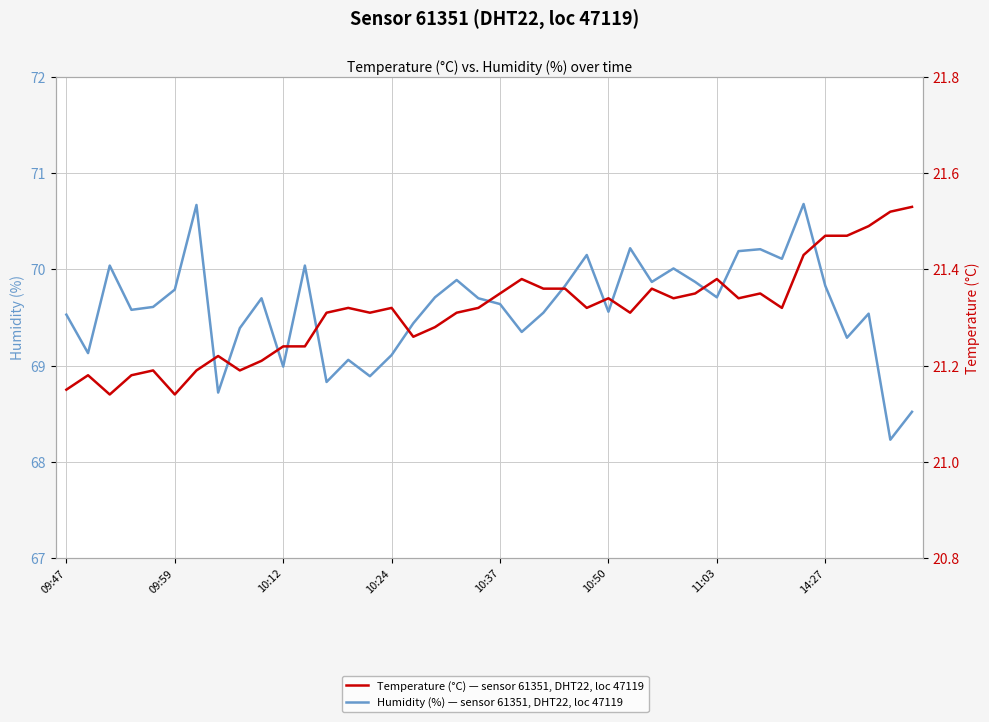

True or false: Temperature (°C) — sensor 61351, DHT22, loc 47119 and Humidity (%) — sensor 61351, DHT22, loc 47119 cross at least once.

False